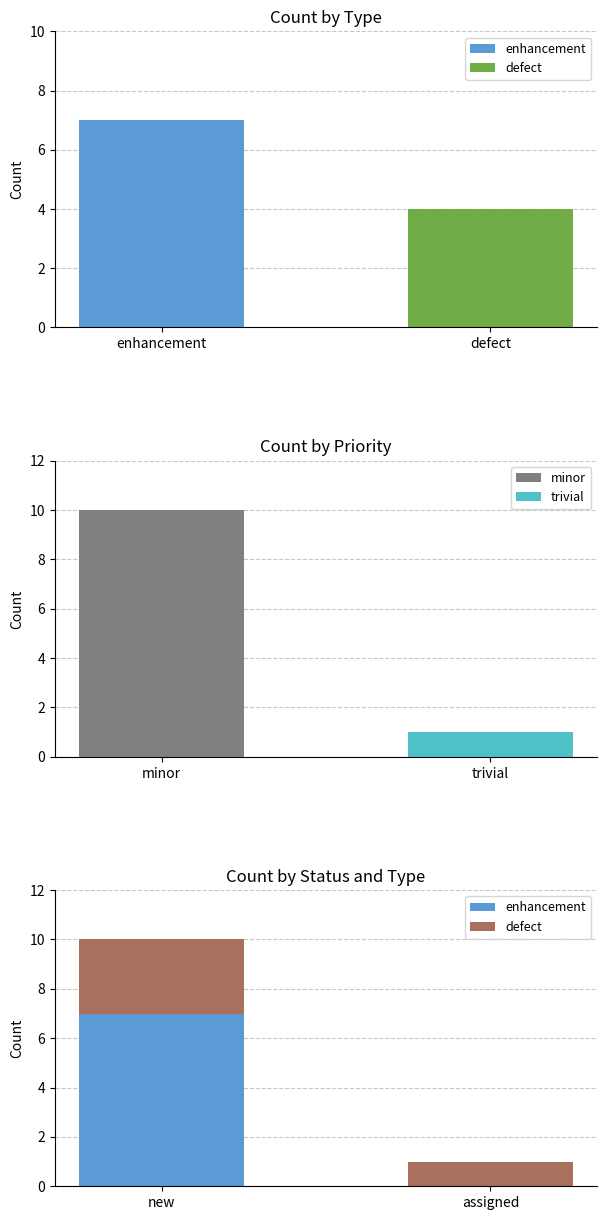

Which has a higher value, new or assigned?

new